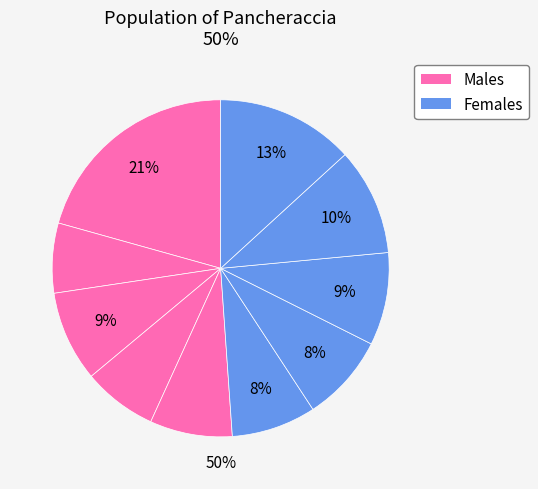

Is pct55 the majority of the pie?

No